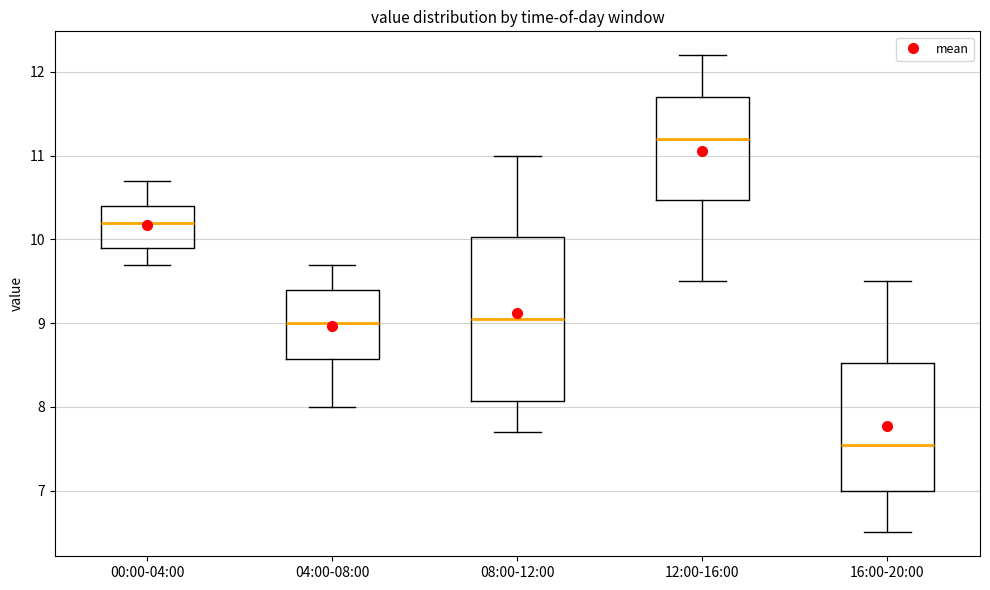

Where does the upper whisker of the box for 12:00-16:00 end on the y-axis? The values are not printed on the chart, so give them approximately, as read against the axis.

12.2